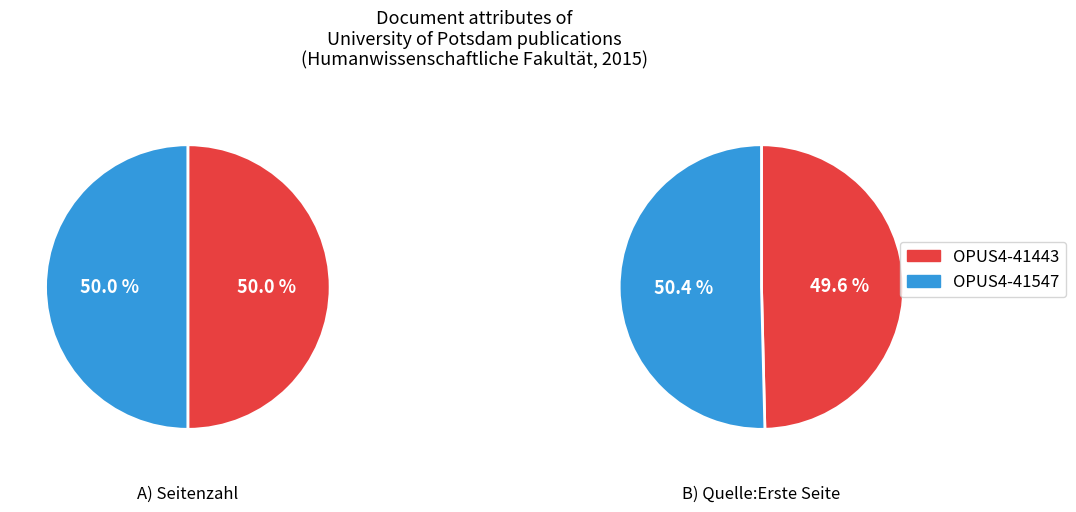

Is there any slice that represents more than half of the pie?

No